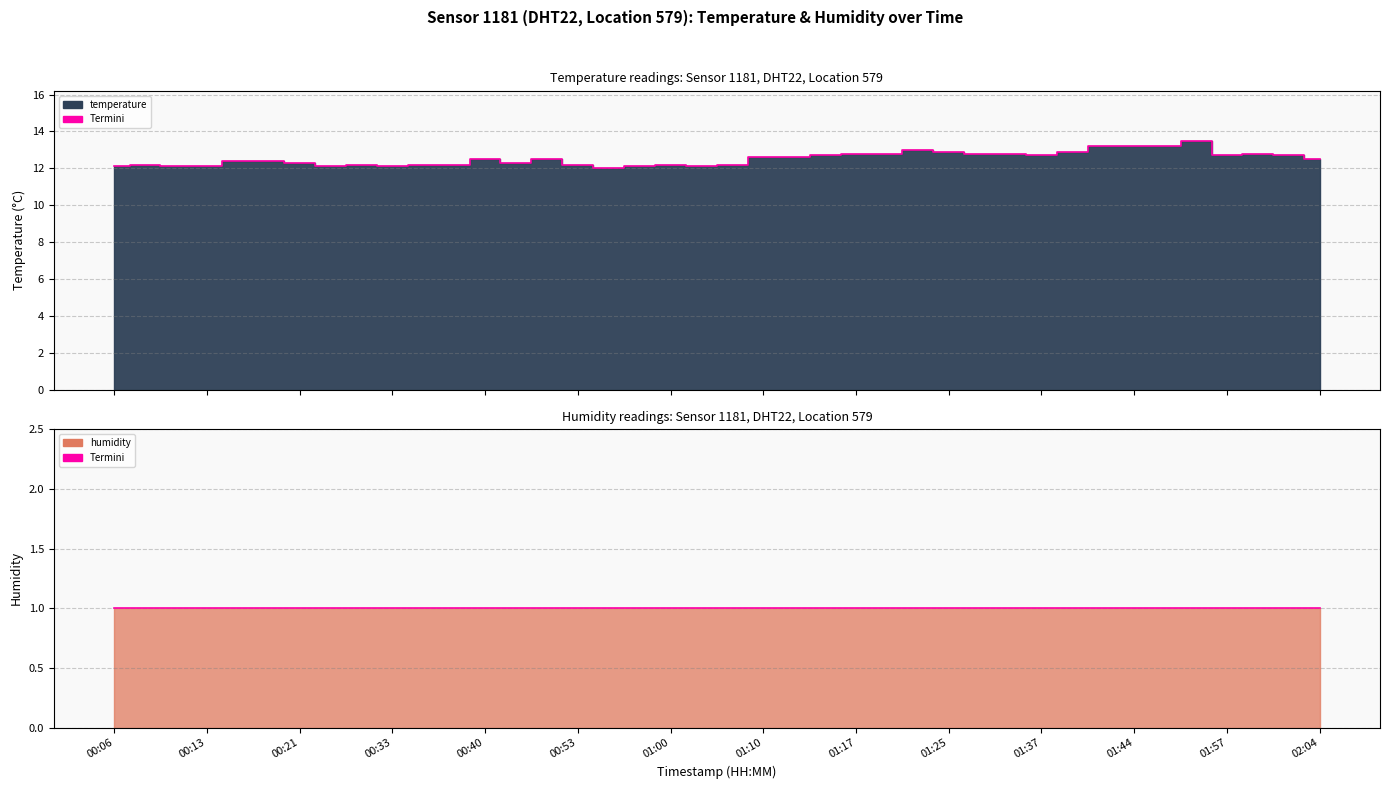

What value does the data have at 01:32?

12.8